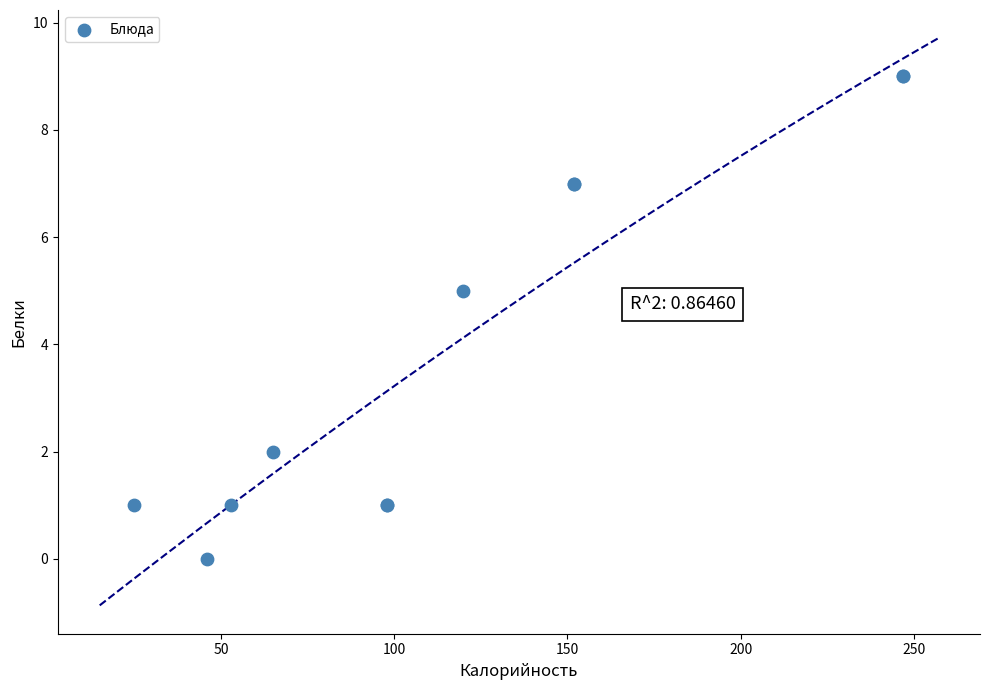

What Y value in the scatter plot is closest to 4?

5